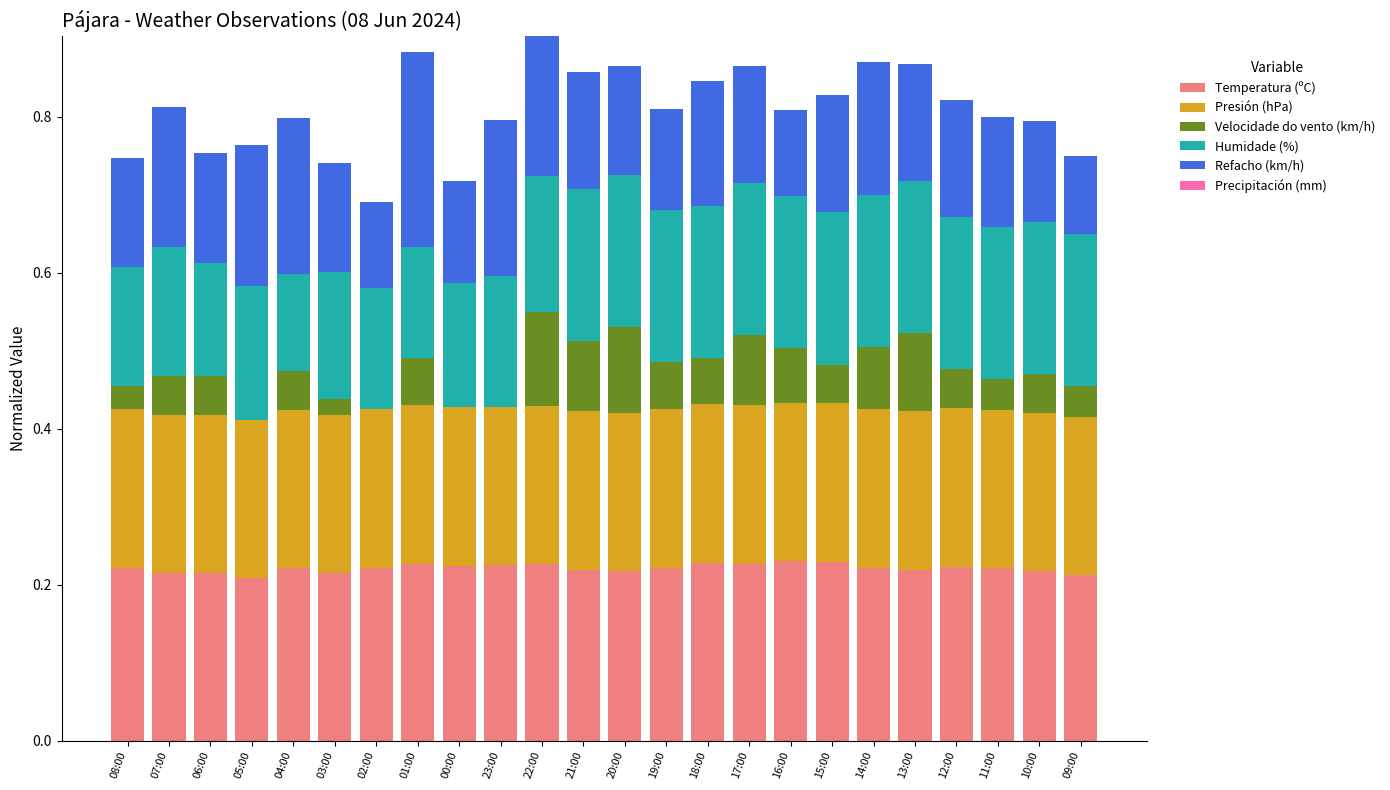

What is the total value across all series at 07:00?

0.8